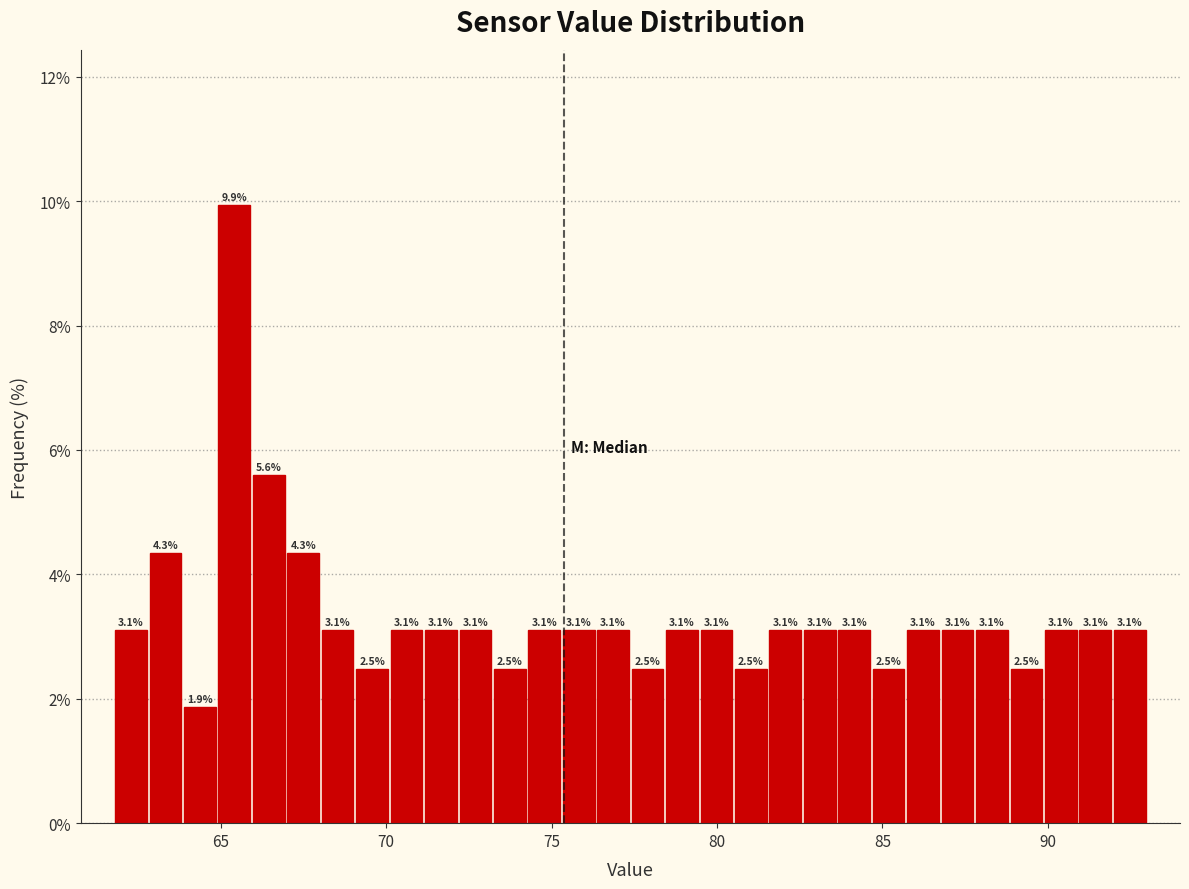

Read against the x-axis, roughly where is the centre of the tallest bar?

65.5